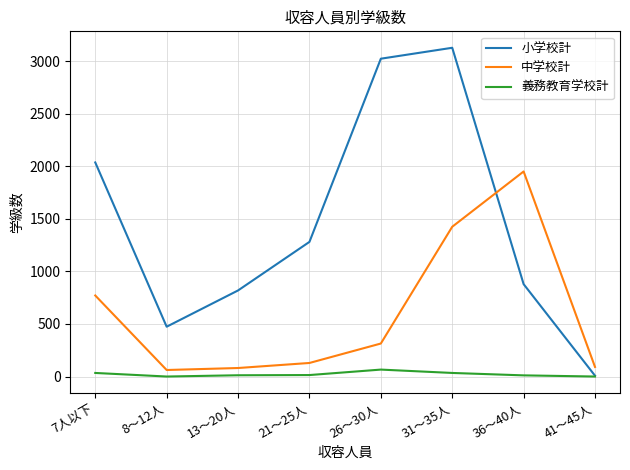

Is it true that 小学校計 equals 3128 at 31～35人?

True